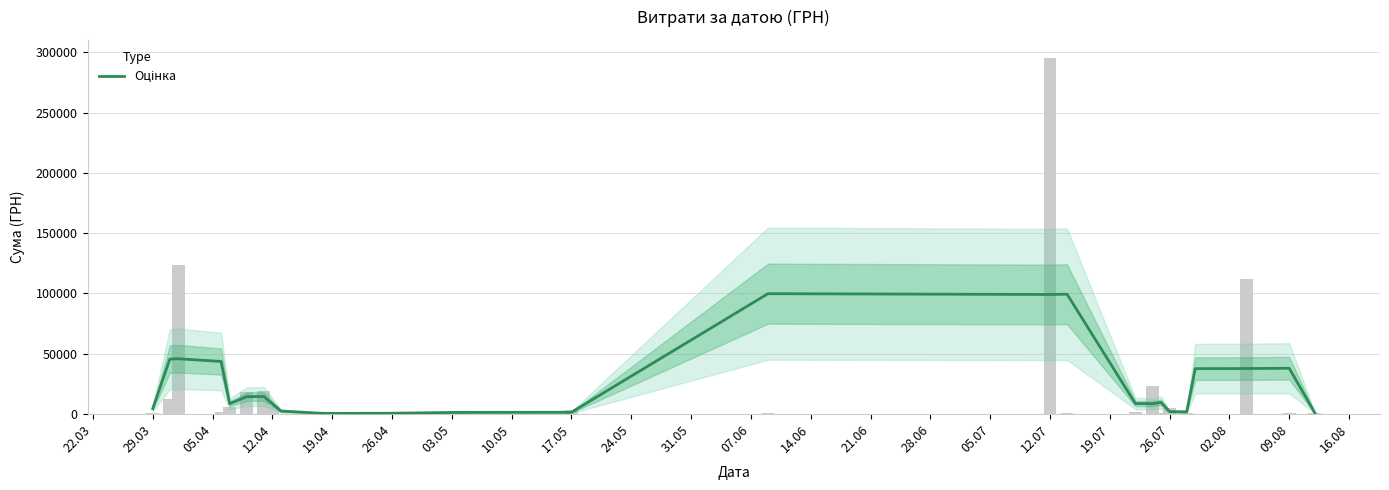

What is the change in value from 17.05 to 05.07?

+97000.4